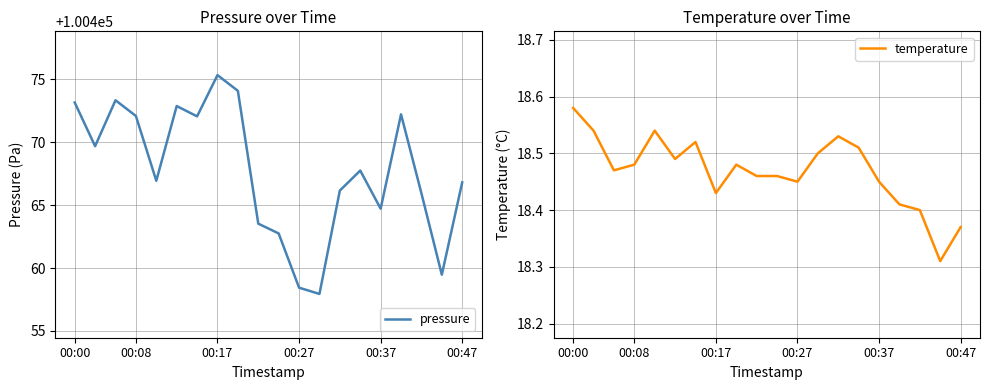

Which category has the highest value in the temperature series?

00:00